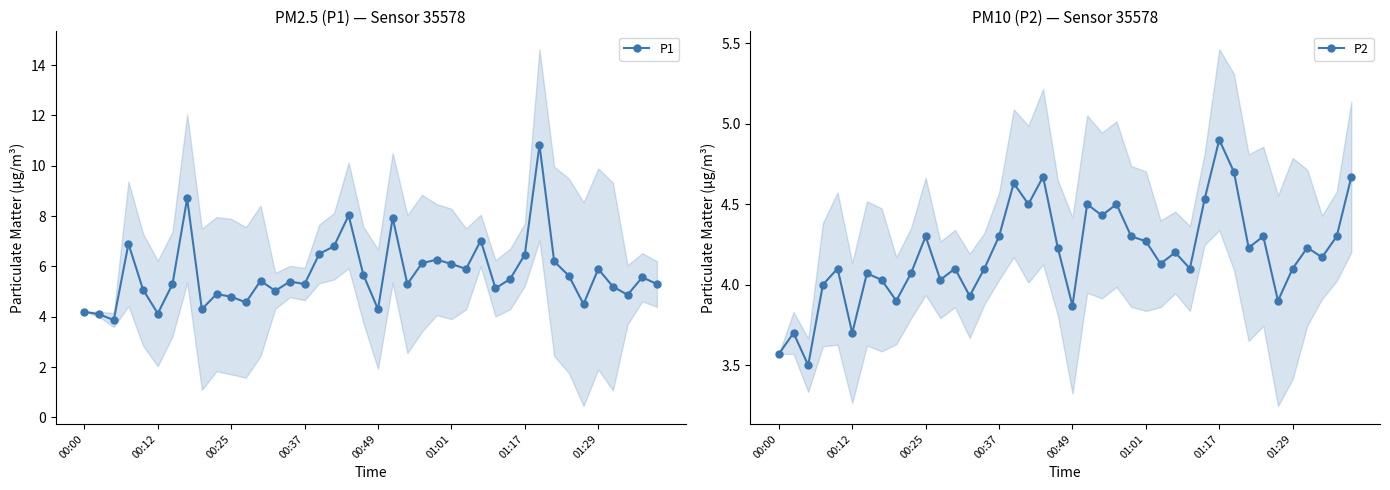

What is the lowest value of the P1 series?

3.9